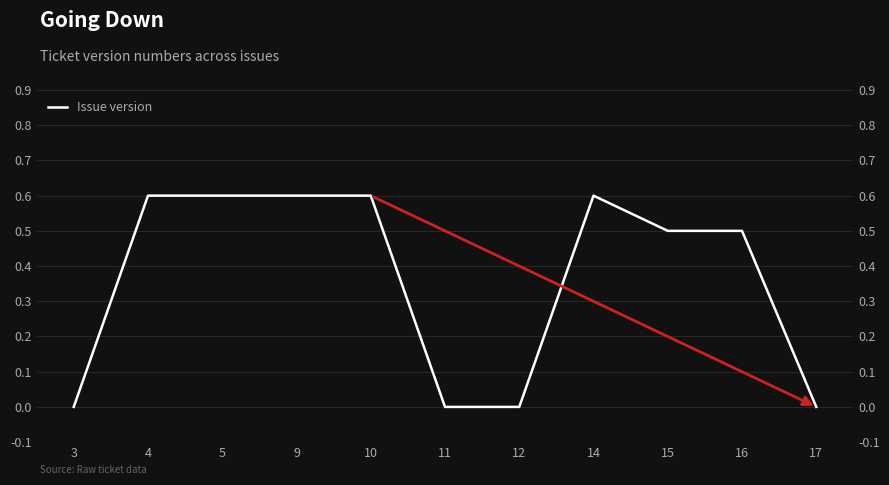

The chart shows a value of 0.6 at 14. True or false?

True